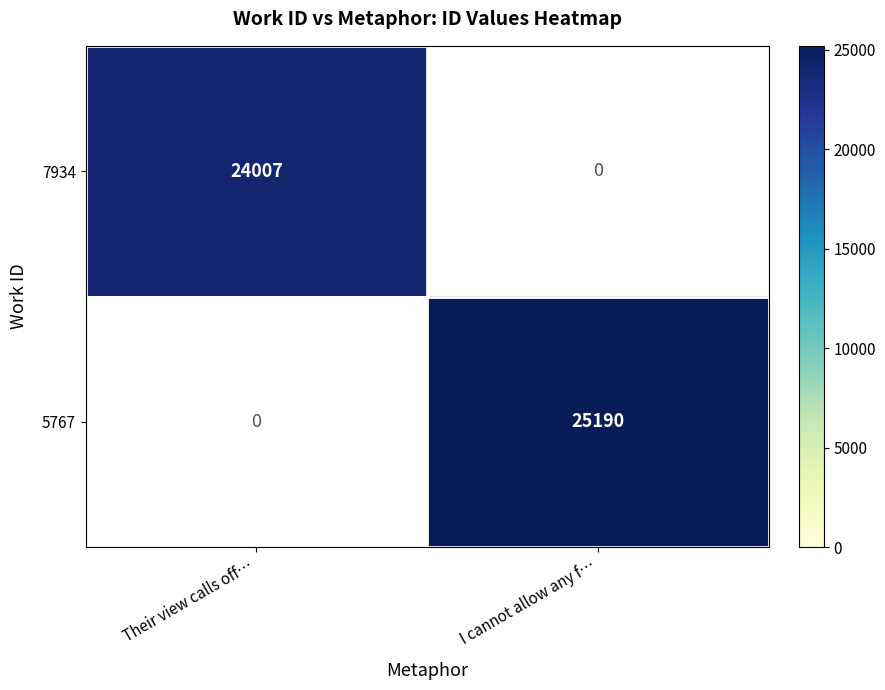

Rank the series at I cannot allow any f… from lowest to highest value.

7934, 5767